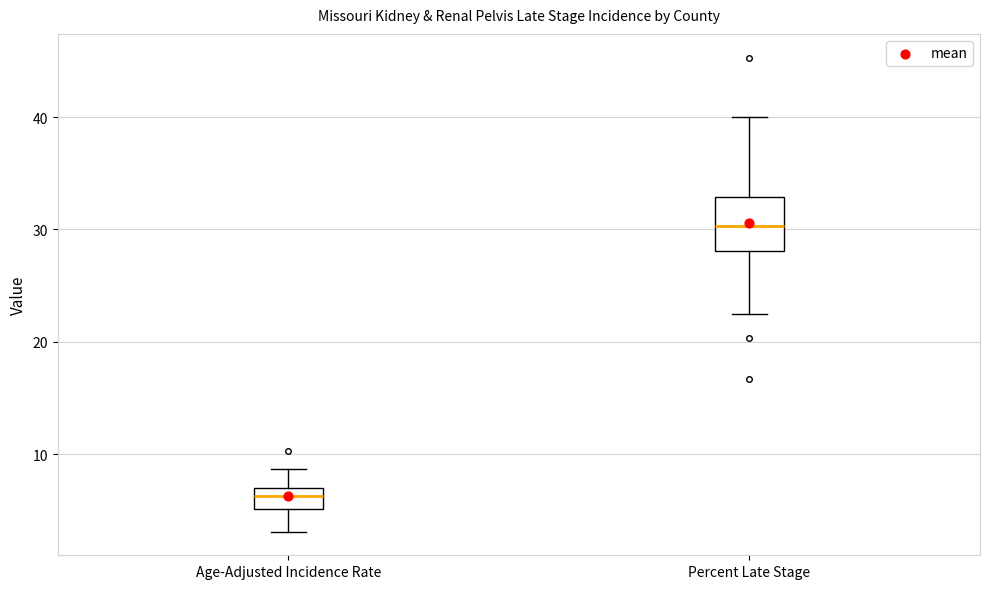

Comparing the boxes themselves (not the whiskers), which one is the tallest?

Percent Late Stage